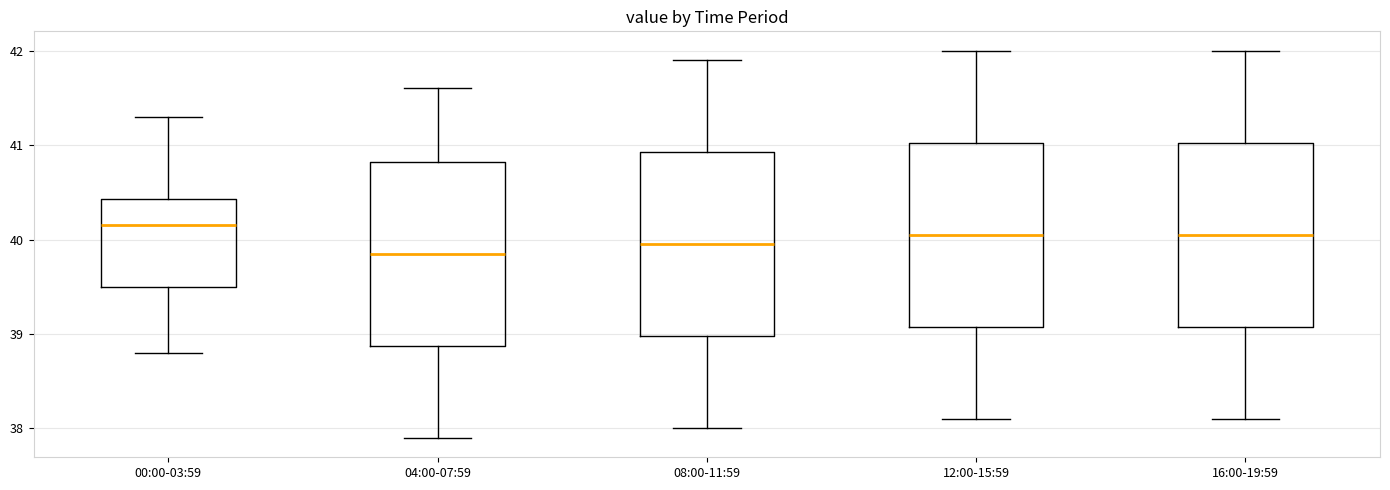

Reading left to right, transcribe this box plot: for each box, give where its median line is, the range the box spans, and where its two whiskers end, as read against the y-axis. The values are not printed on the chart, so give them approximately, as read against the axis.

00:00-03:59: median 40.2, box 39.5 to 40.4, whiskers 38.8 to 41.3
04:00-07:59: median 39.9, box 38.9 to 40.8, whiskers 37.9 to 41.6
08:00-11:59: median 40.0, box 39.0 to 40.9, whiskers 38.0 to 41.9
12:00-15:59: median 40.1, box 39.1 to 41.0, whiskers 38.1 to 42.0
16:00-19:59: median 40.1, box 39.1 to 41.0, whiskers 38.1 to 42.0